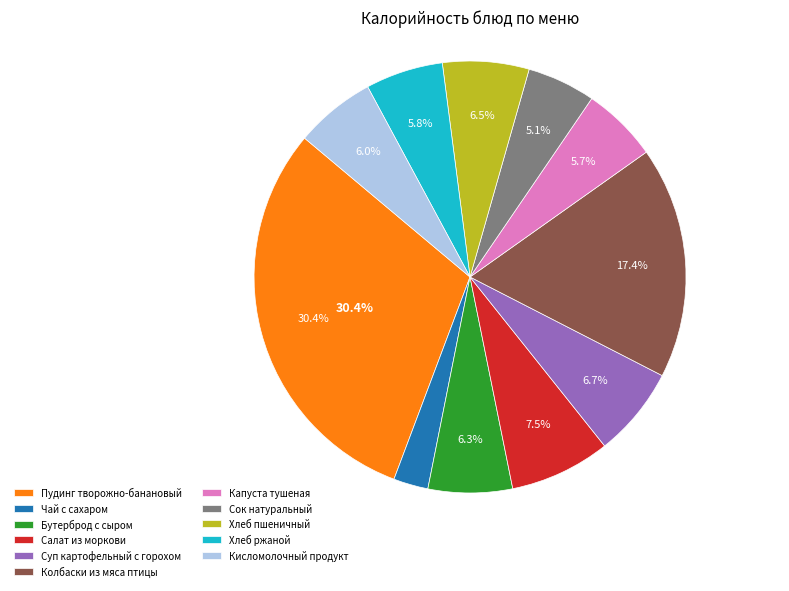

What is the largest slice in the pie chart?

Пудинг творожно-банановый